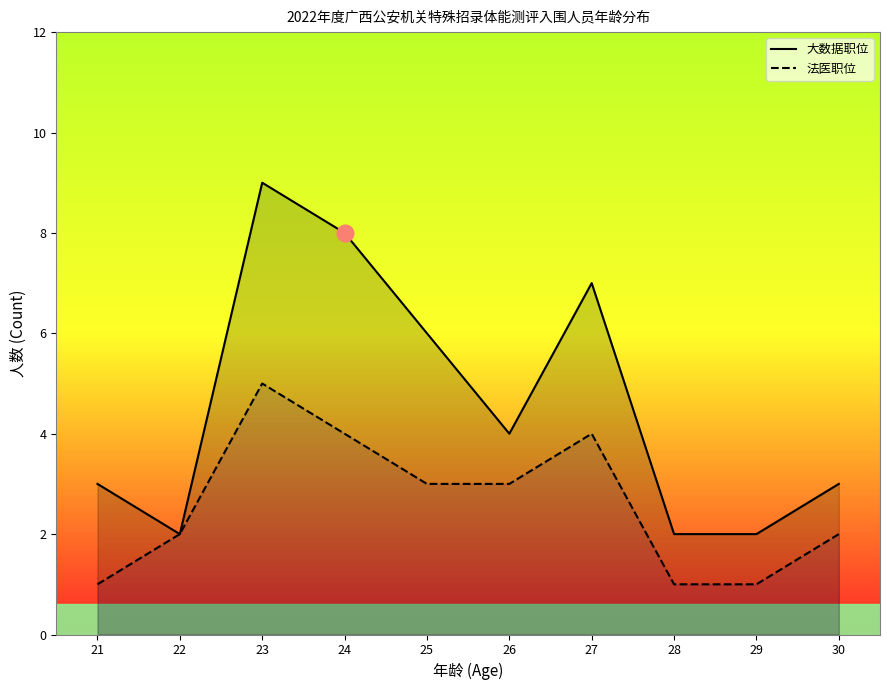

List the series in order of their overall mean, lowest first.

法医职位, 大数据职位